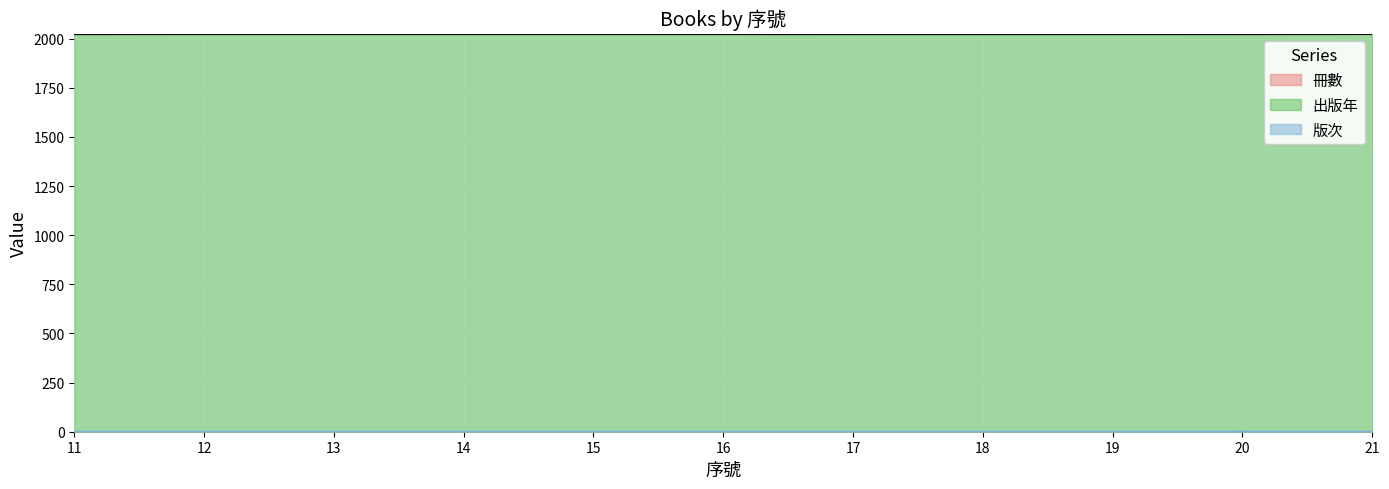

What is the maximum value shown in the chart?

2023